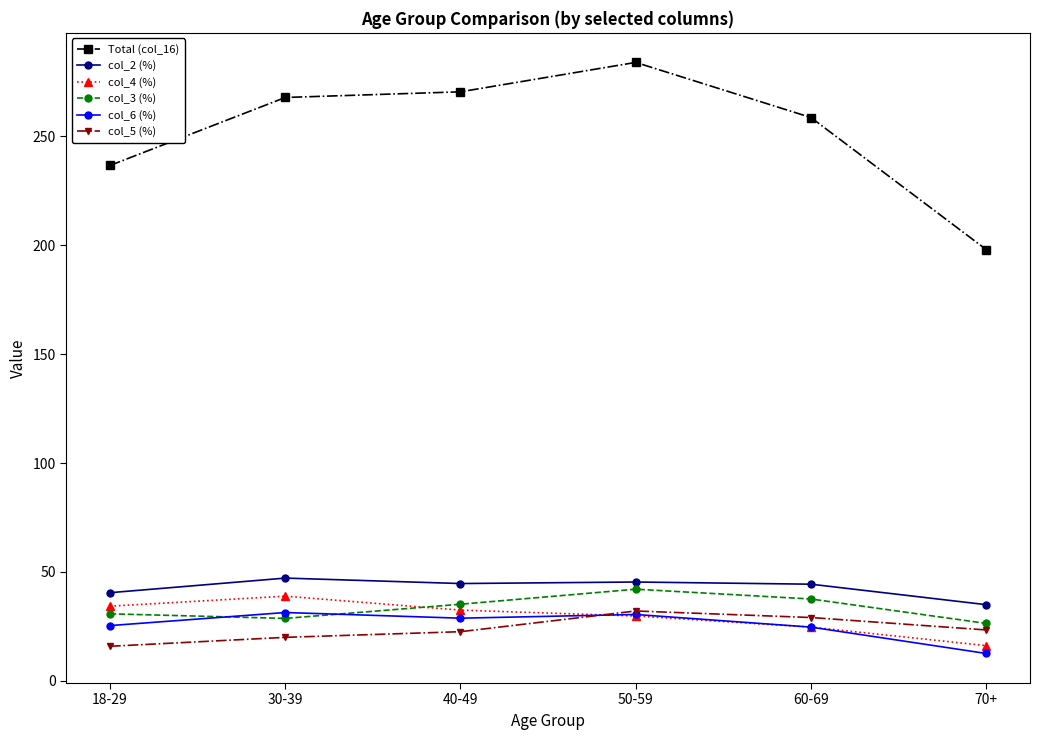

What is the label of the 2nd point from the left?

30-39